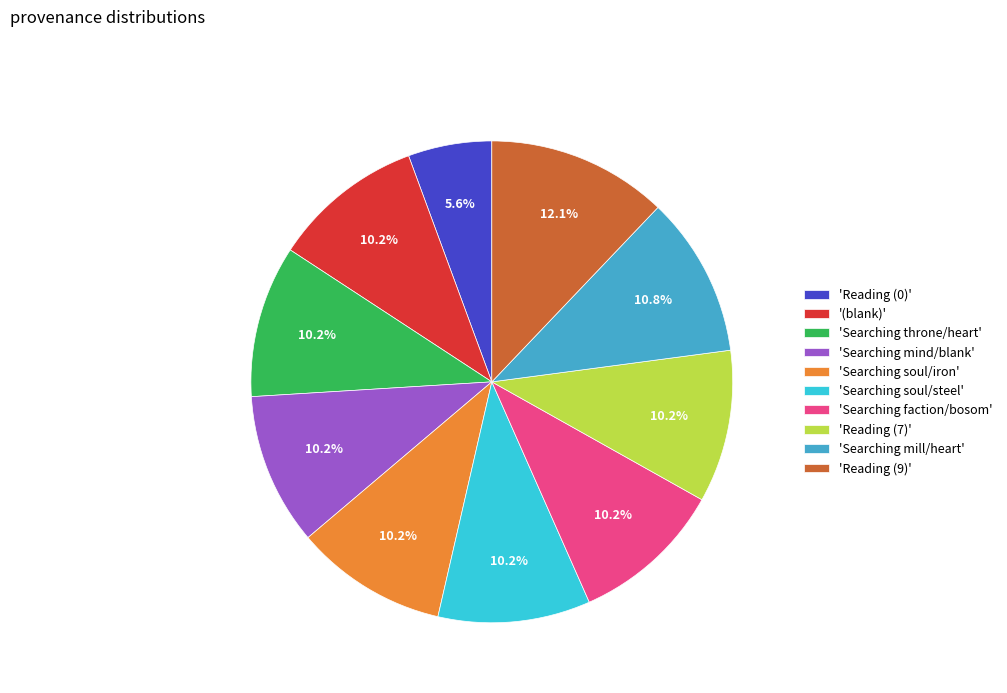

Count the number of slices in the pie.

10